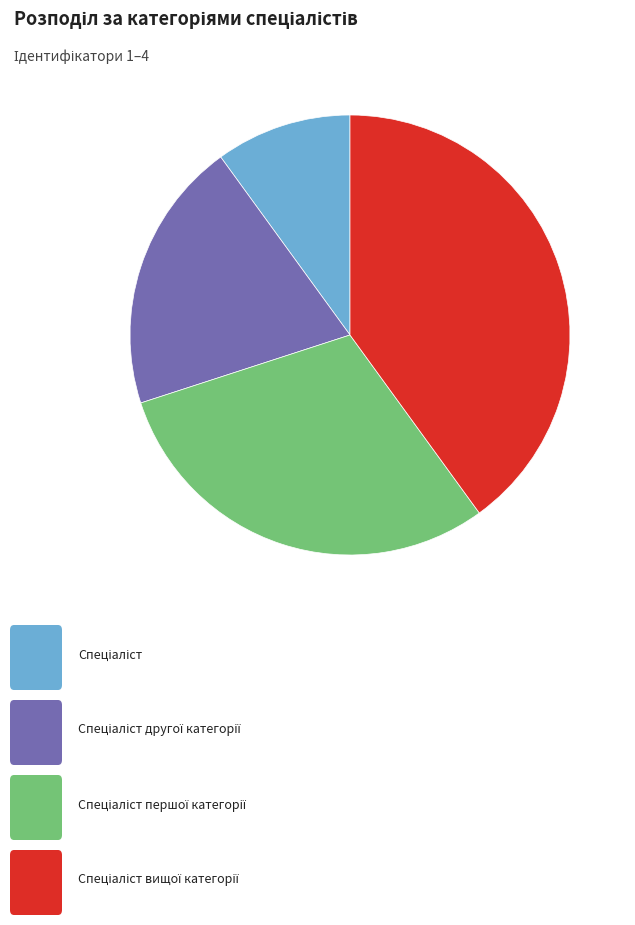

Is there a majority slice in this chart?

No